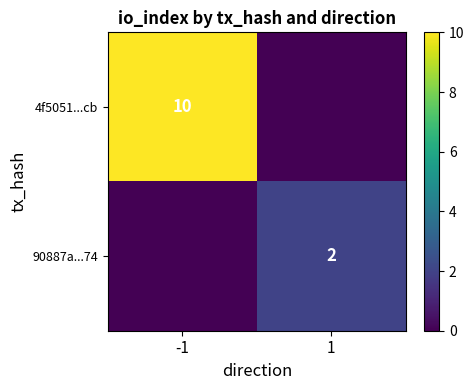

Is the value of 90887a...74 at 1 greater than the value of 4f5051...cb at -1?

No